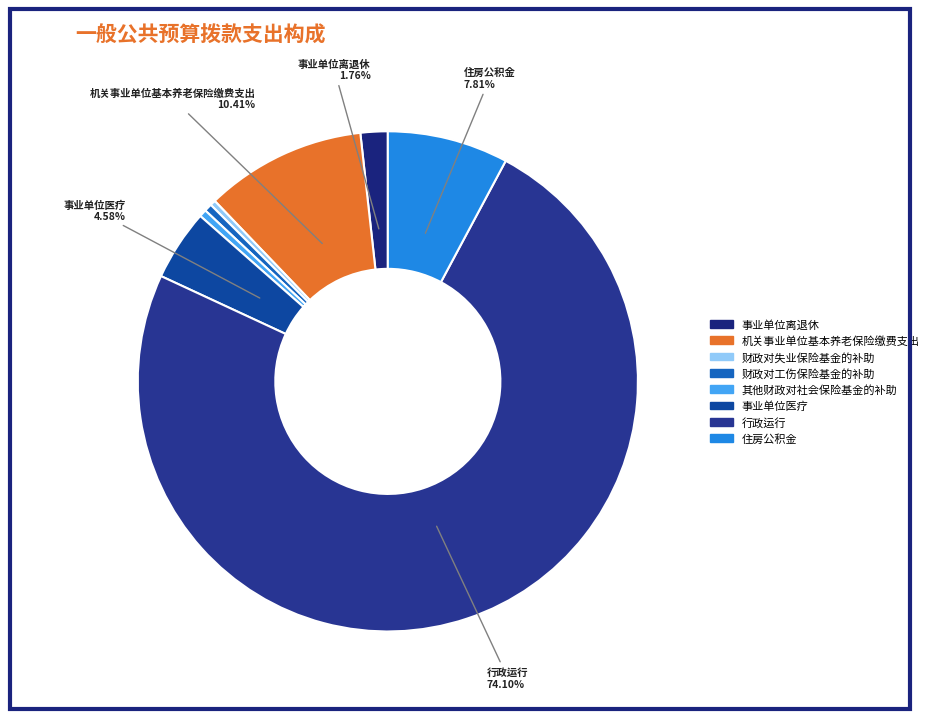

The 行政运行 slice represents 66% of the pie. True or false?

False